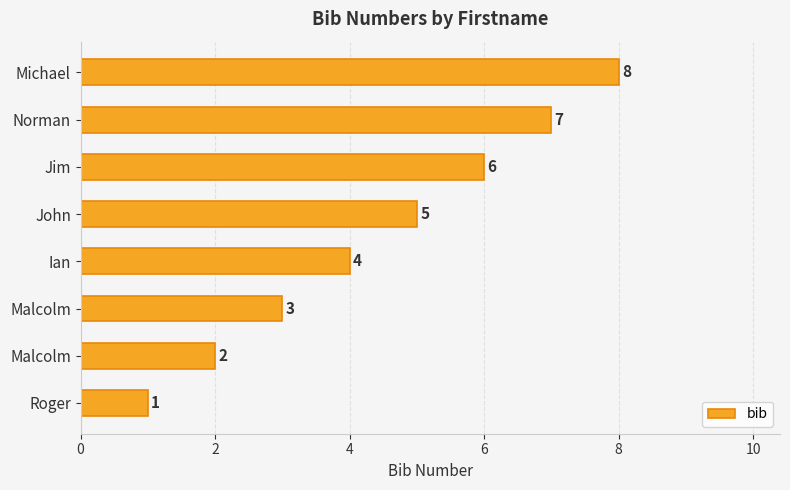

How many bars are there in total?

8